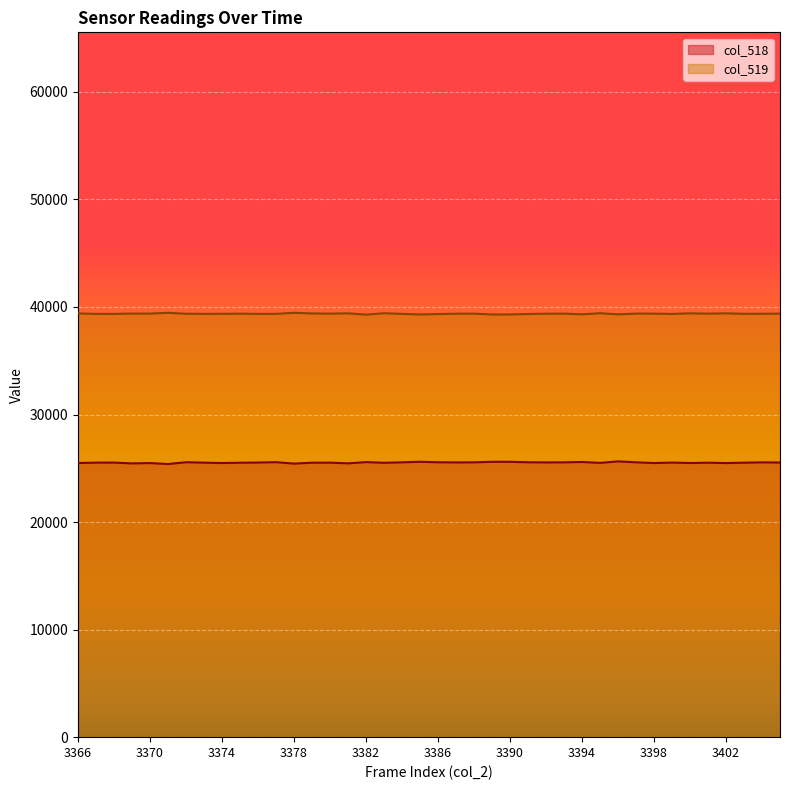

What is the maximum value shown in the chart?

39456